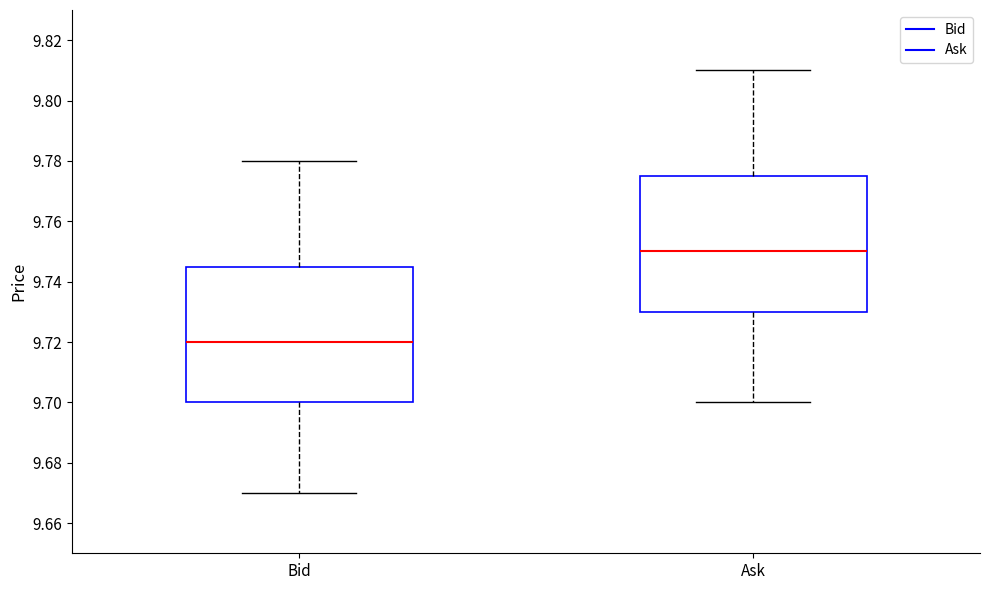

Reading left to right, transcribe this box plot: for each box, give where its median line is, the range the box spans, and where its two whiskers end, as read against the y-axis. The values are not printed on the chart, so give them approximately, as read against the axis.

Bid: median 9.720, box 9.700 to 9.746, whiskers 9.670 to 9.780
Ask: median 9.750, box 9.730 to 9.776, whiskers 9.700 to 9.810